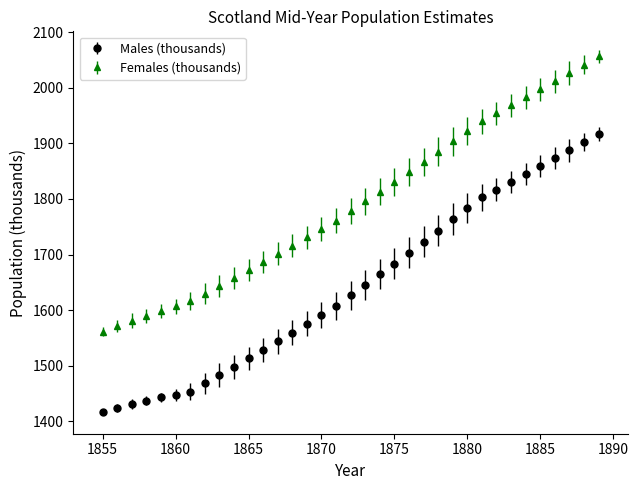

Which series has the largest range (max minus min)?

Males (thousands)